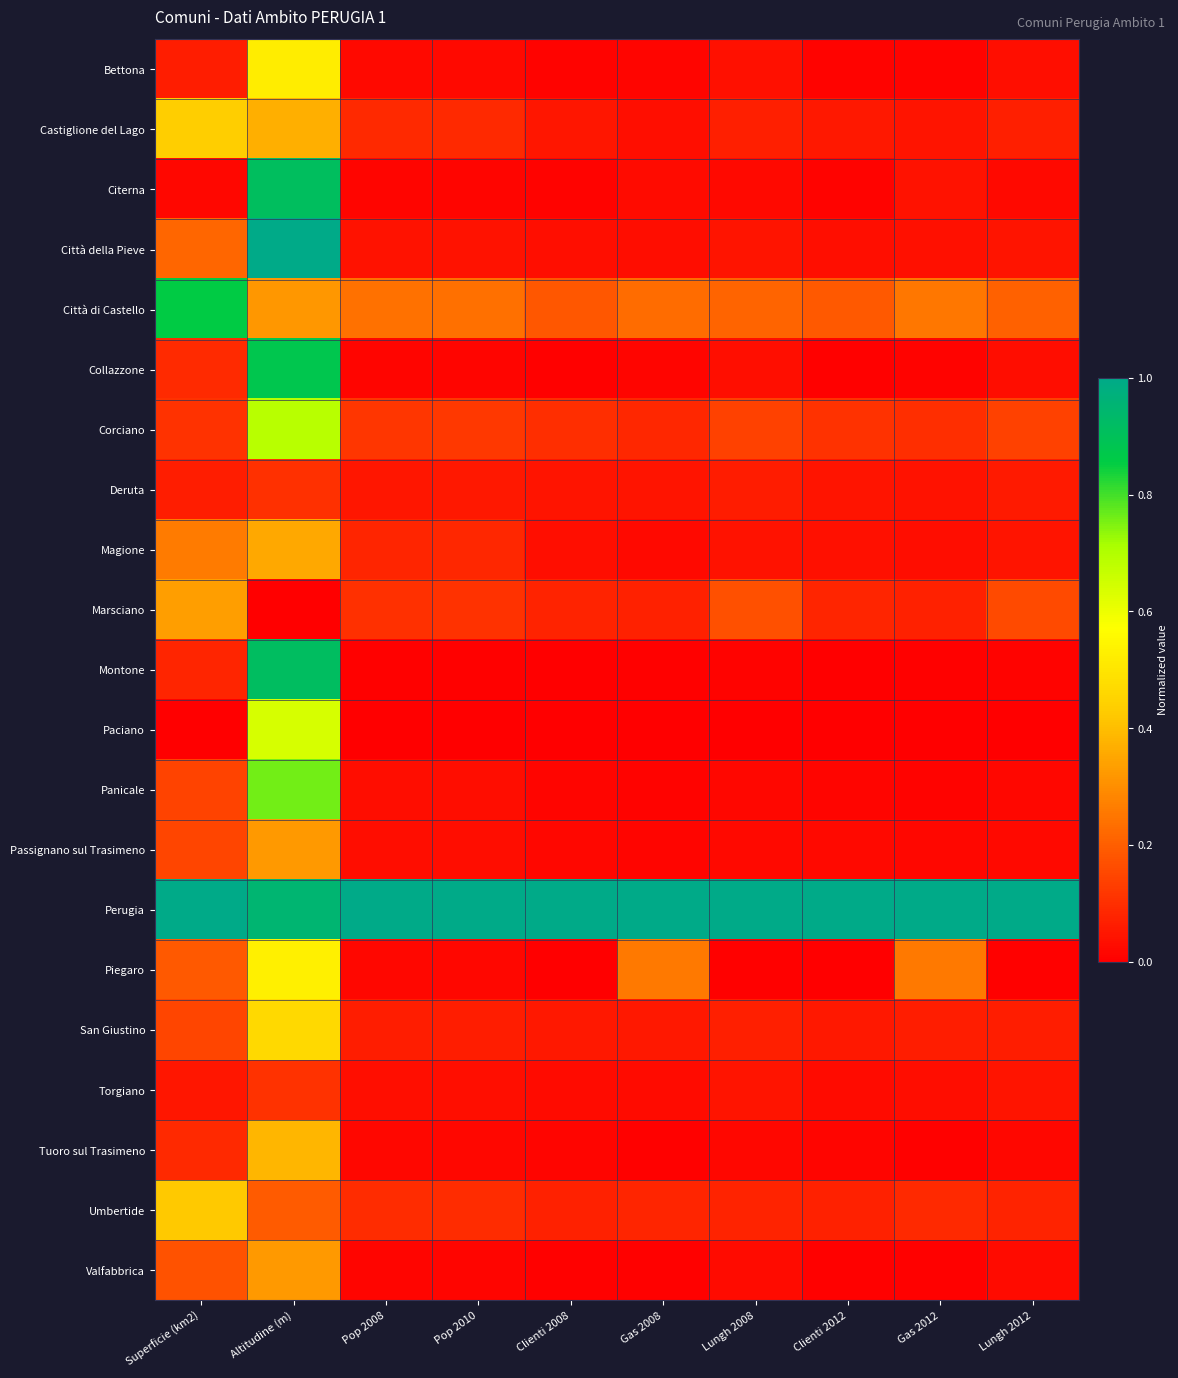

What is the total value across all series at Gas 2008?

2.0